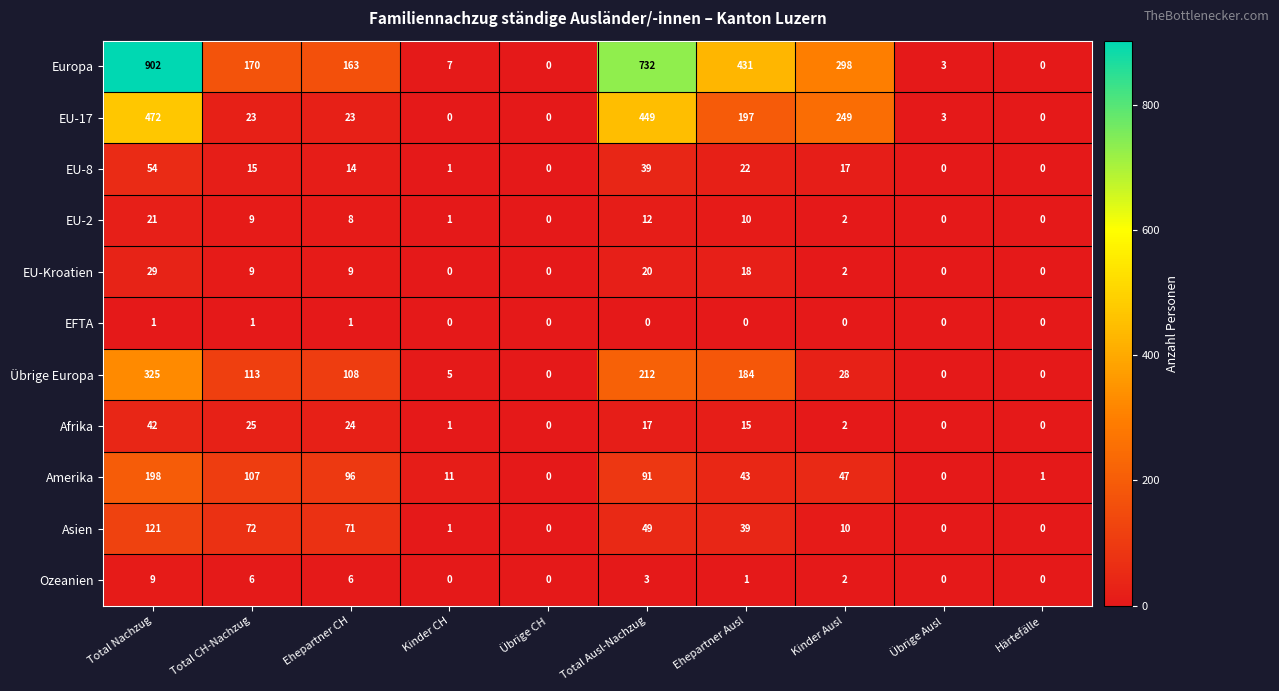

At which category is the sum across all series the highest?

Total Nachzug